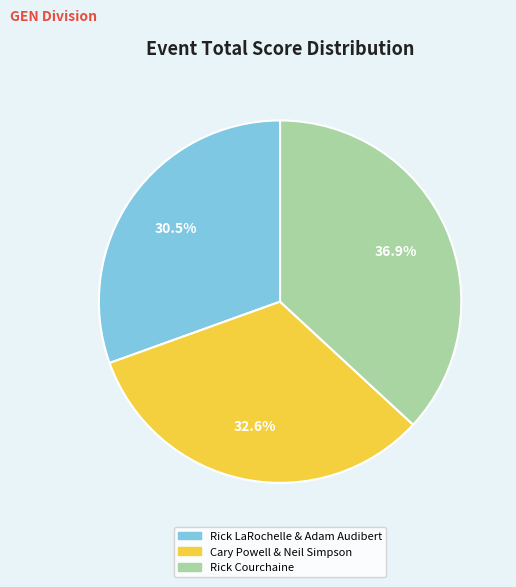

How many slices are in this pie chart?

3